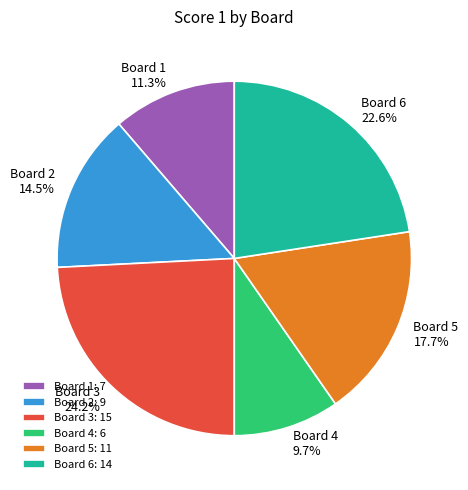

To the nearest percent, what portion does Board 4 represent?

10%